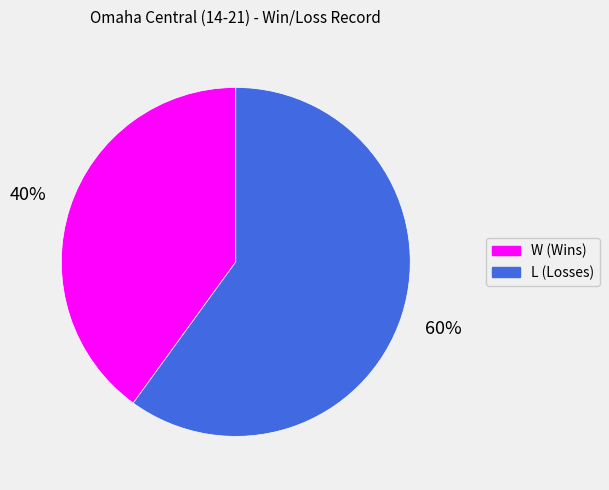

The W slice represents 47% of the pie. True or false?

False